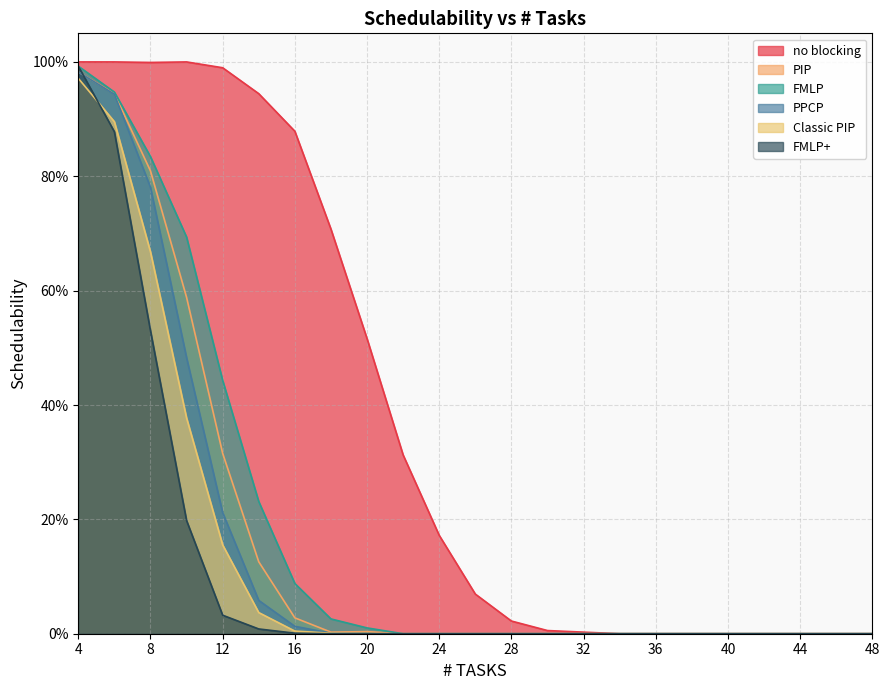

Which category has the lowest value in the PPCP series?

20